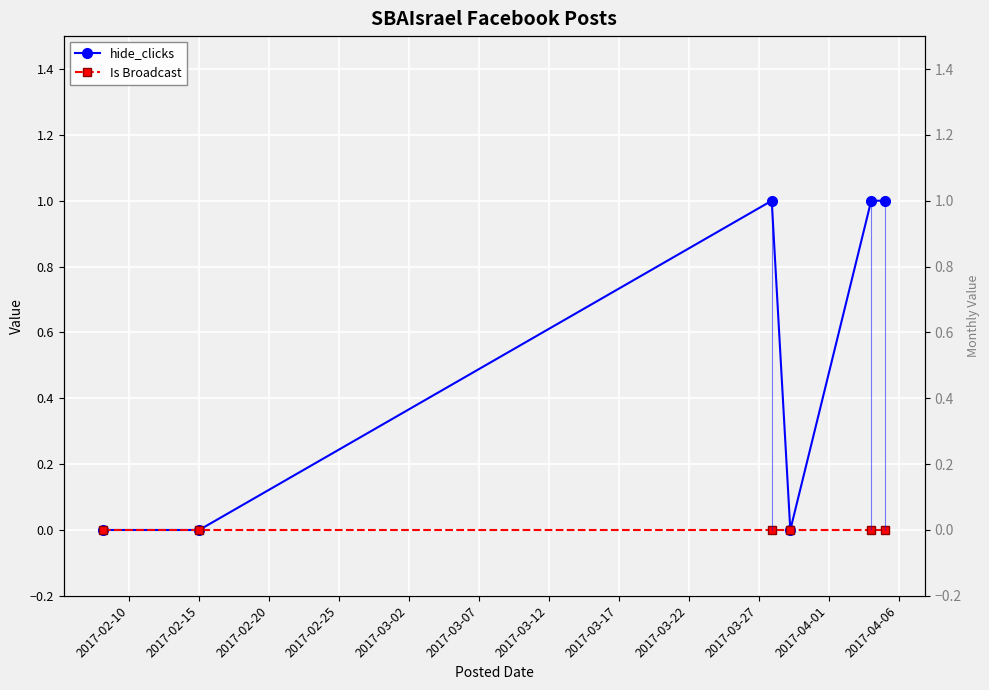

Which series has the largest total across all categories?

hide_clicks